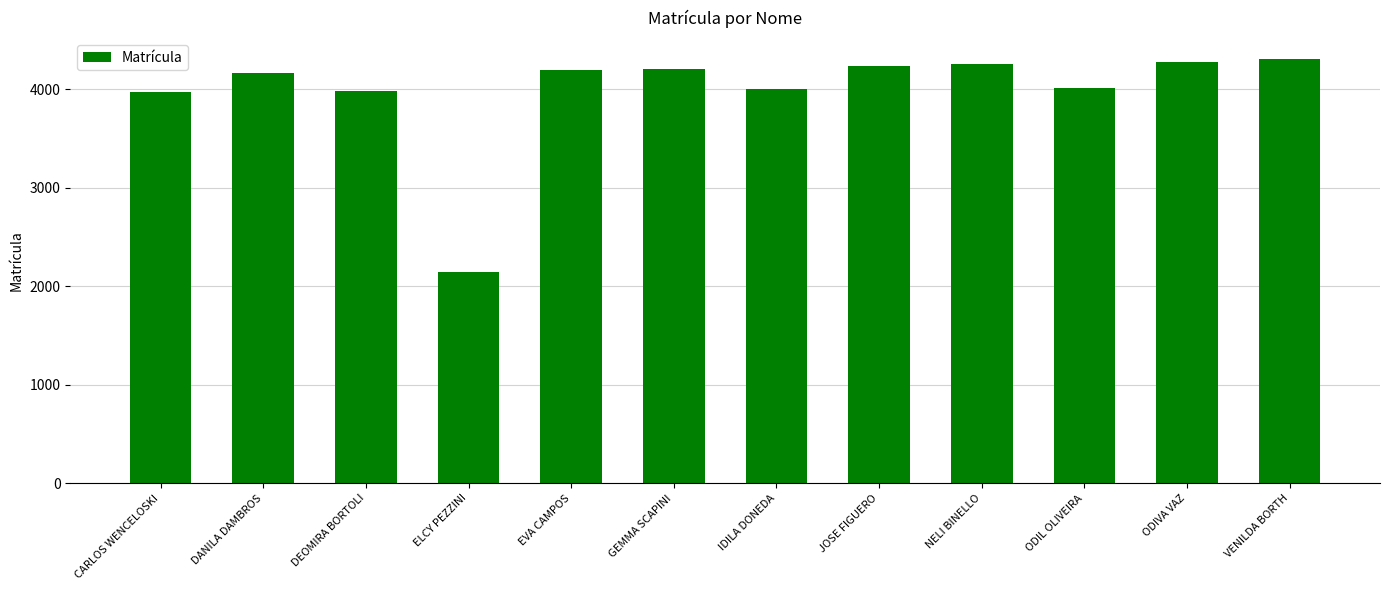

How many bars are there in total?

12